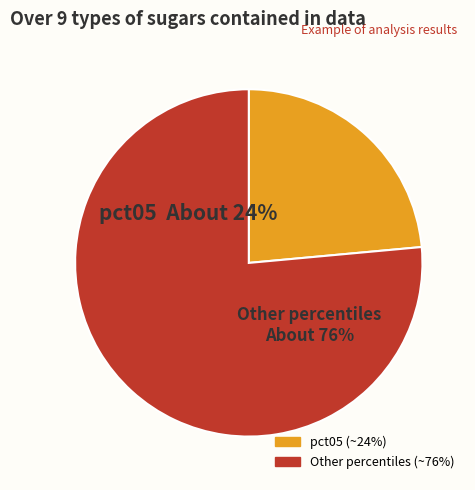

Is it true that pct15 is 17% of the pie?

False